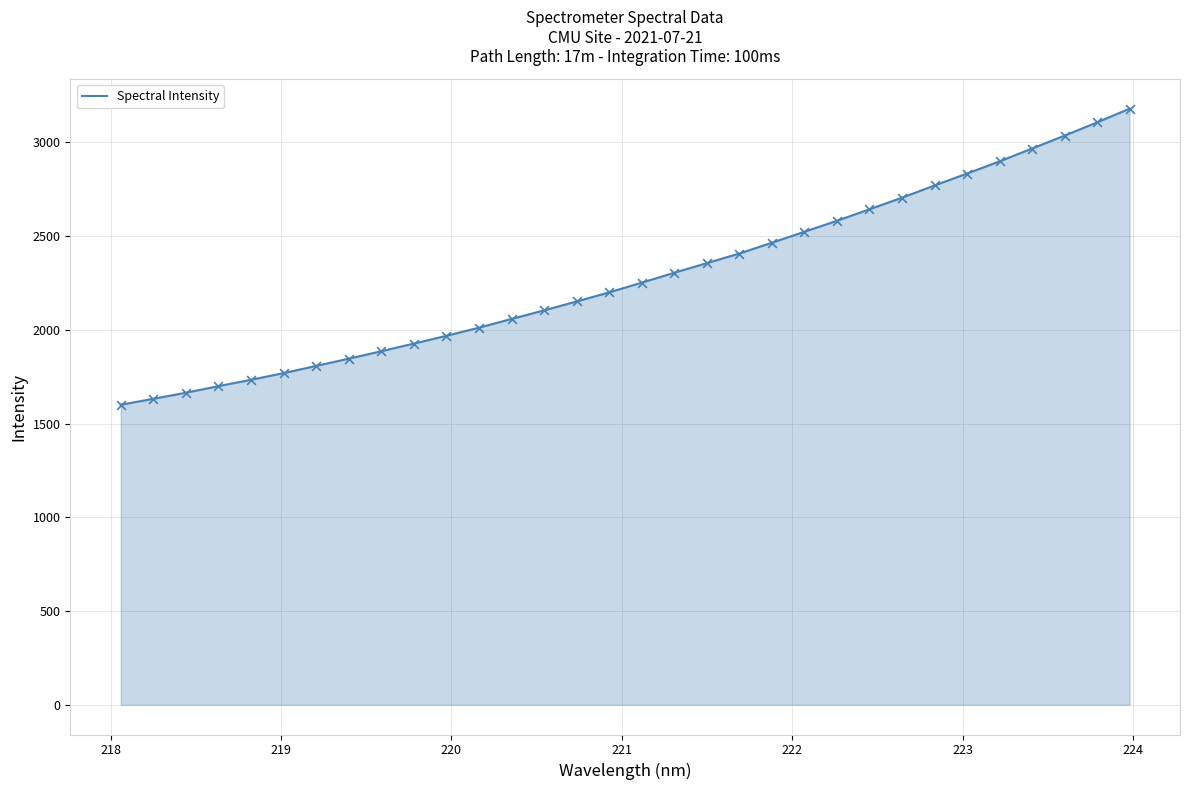

What is the difference between the maximum and minimum values?

1579.4